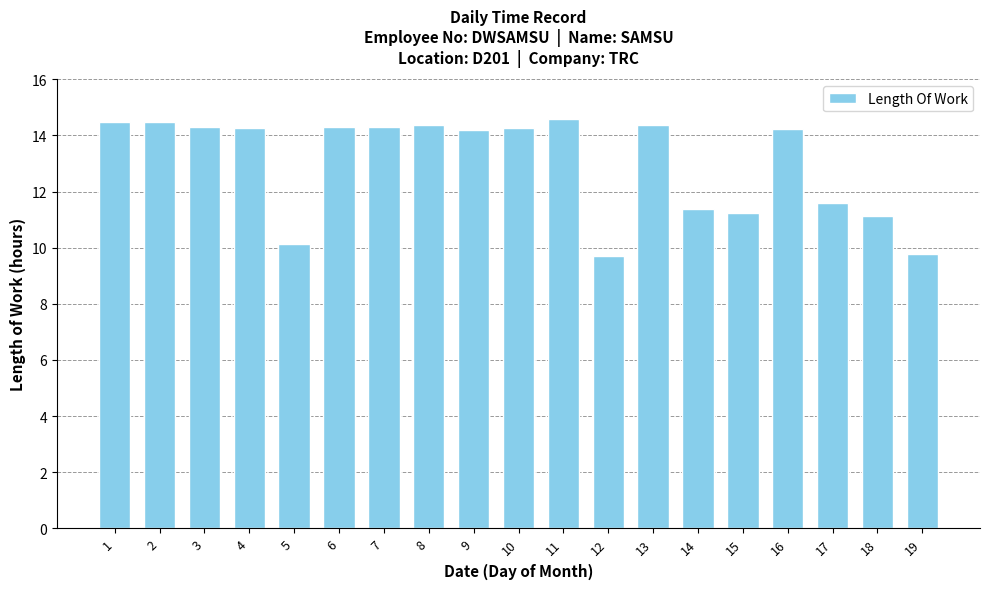

What is the minimum value shown in the chart?

9.7